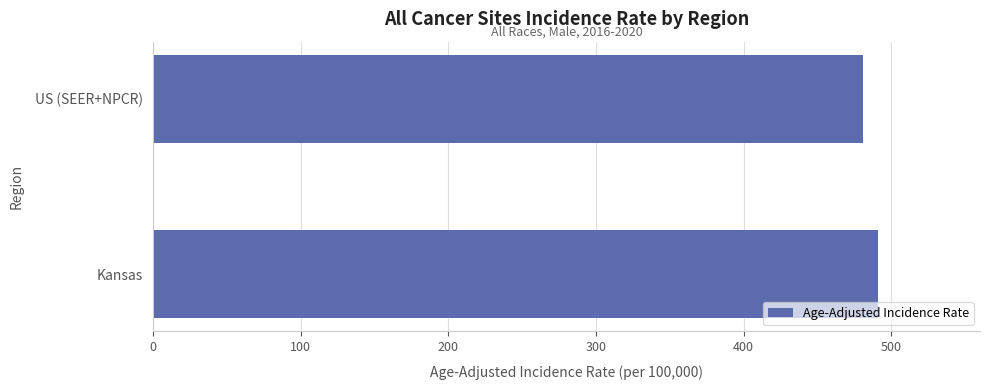

The chart shows a value of 117.7 at US (SEER+NPCR). True or false?

False